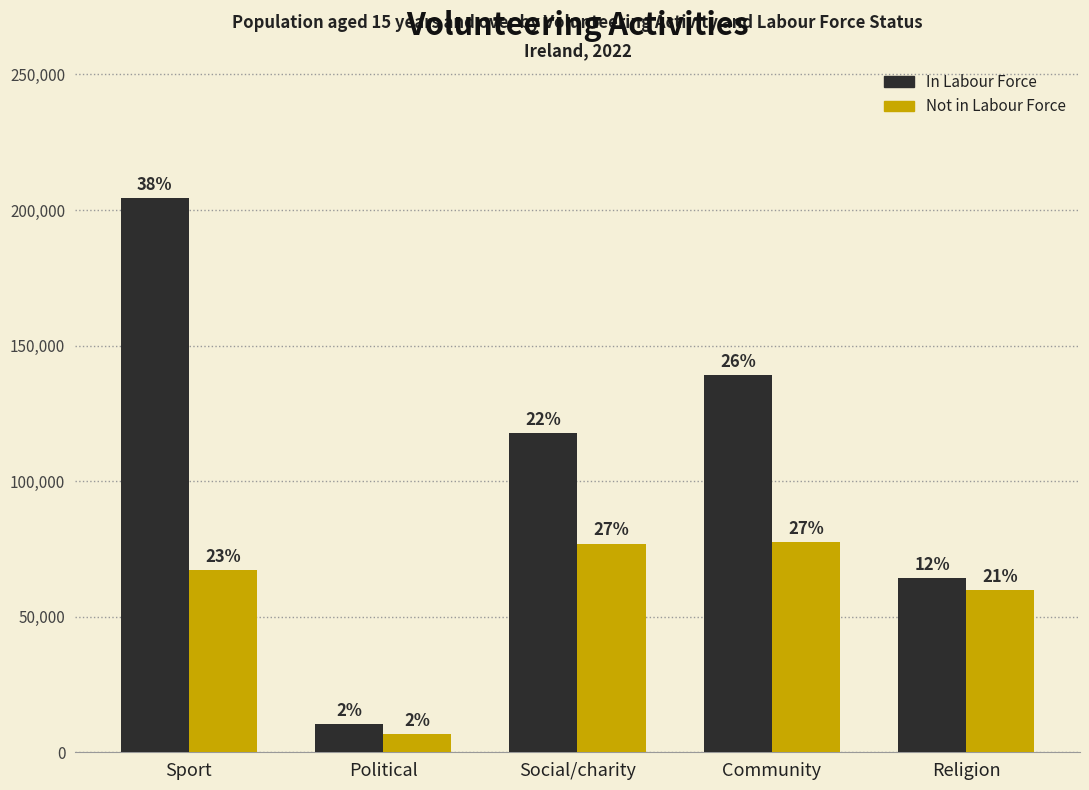

What is the label of the 4th bar from the left?

Community